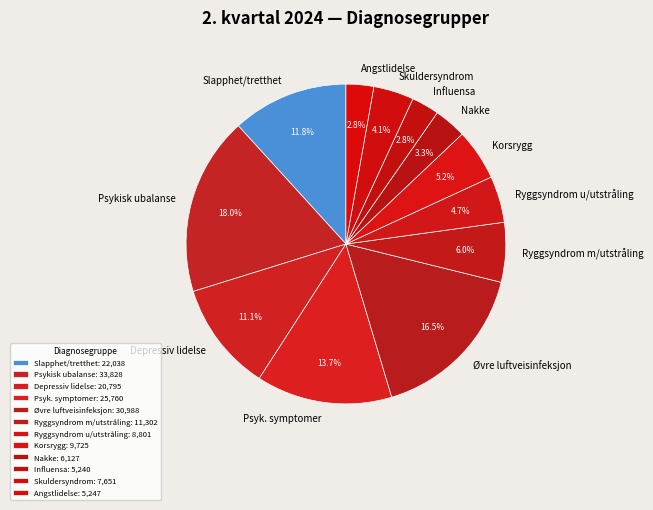

What is the ratio of the value at Depressiv lidelse to the value at Ryggsyndrom u/utstråling?

2.4